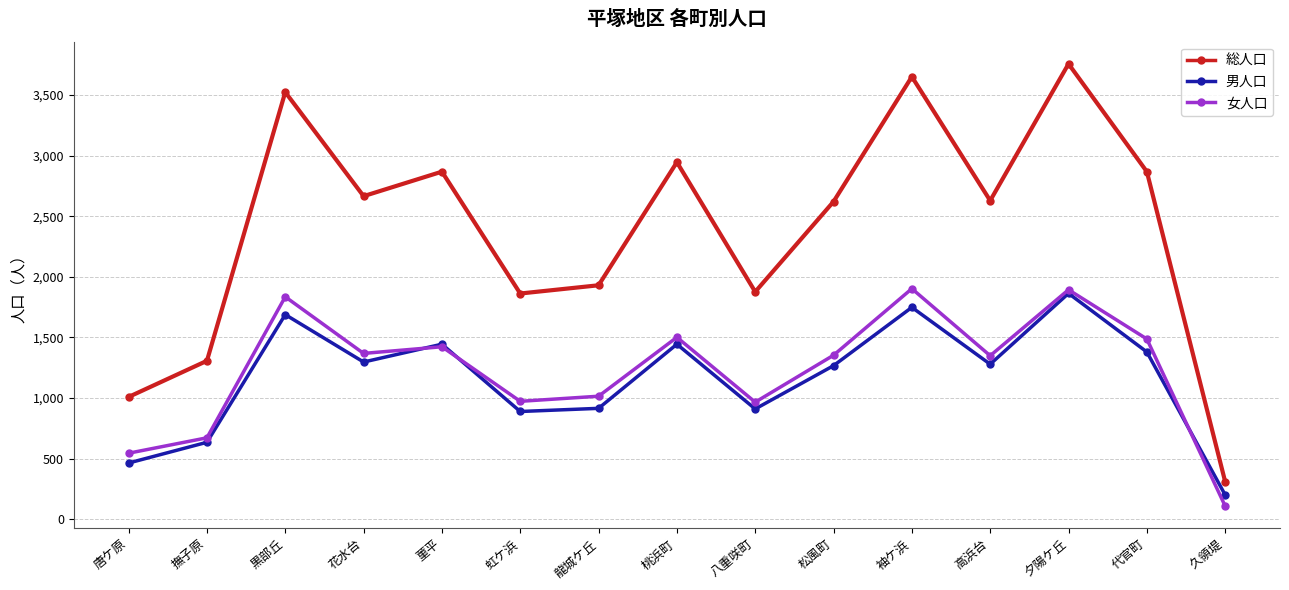

What is the total value across all series at 袖ケ浜?

7300